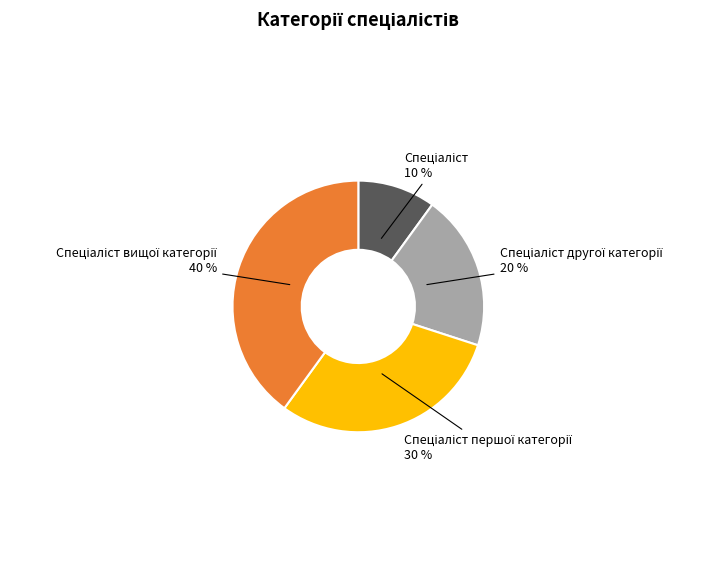

Is there a majority slice in this chart?

No